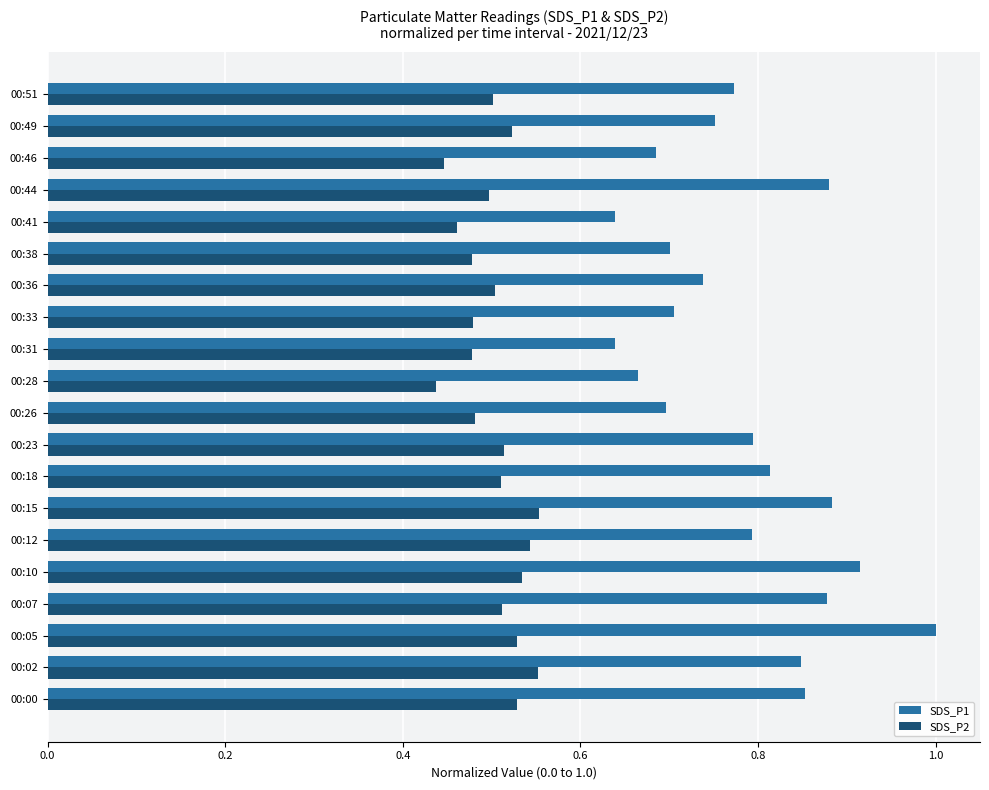

What is the difference between the second highest and minimum values in the SDS_P1 series?

0.3